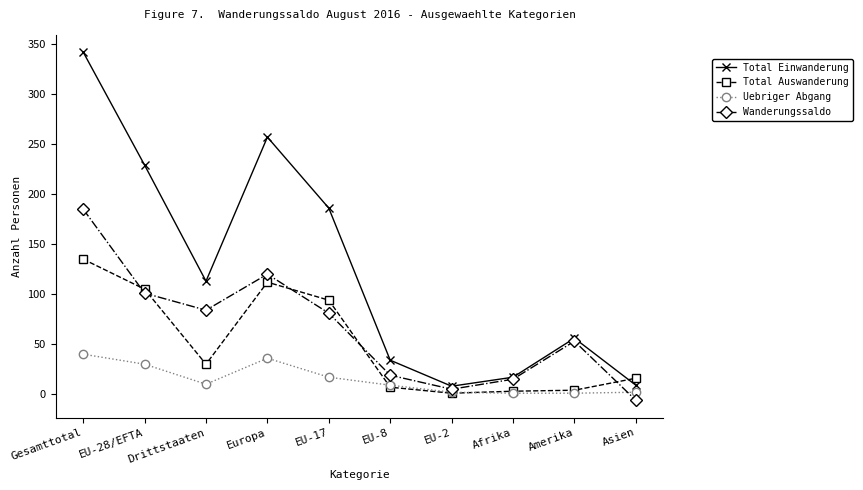

The Total Auswanderung series shows 78 at Europa. True or false?

False